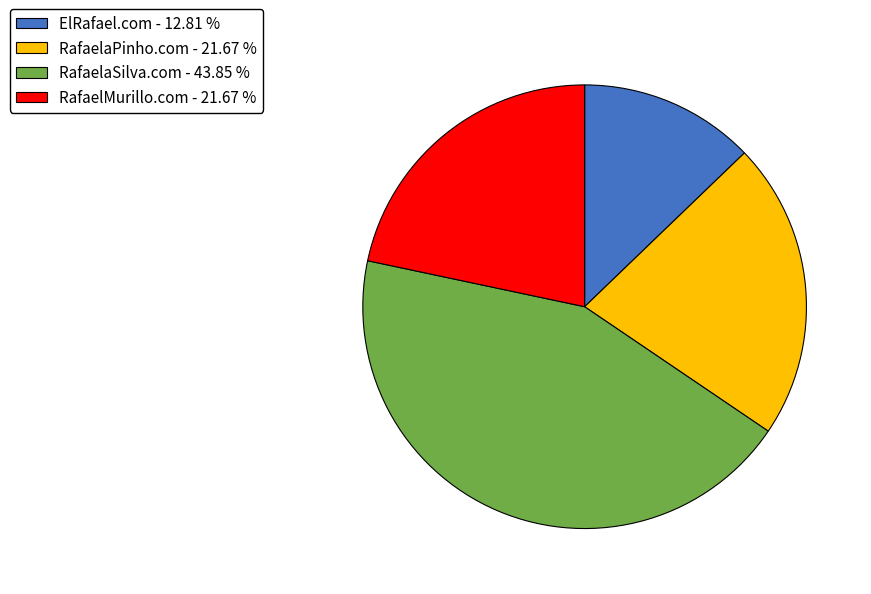

Does RafaelaPinho.com represent more than half of the total?

No